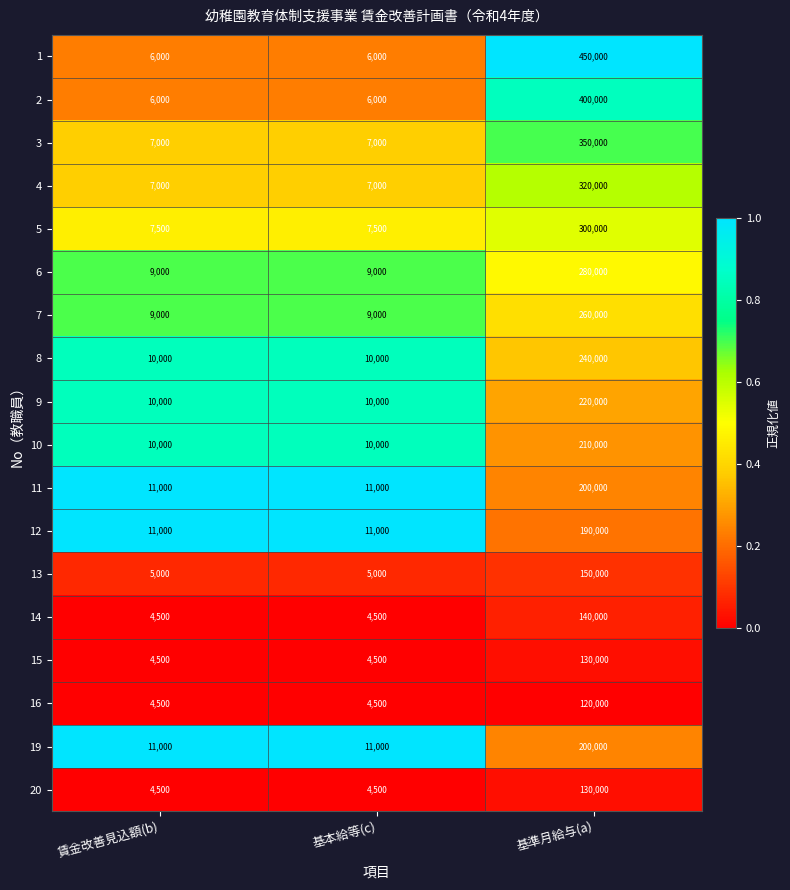

What is the spread (max minus min) of values at 基準月給与(a)?

330000